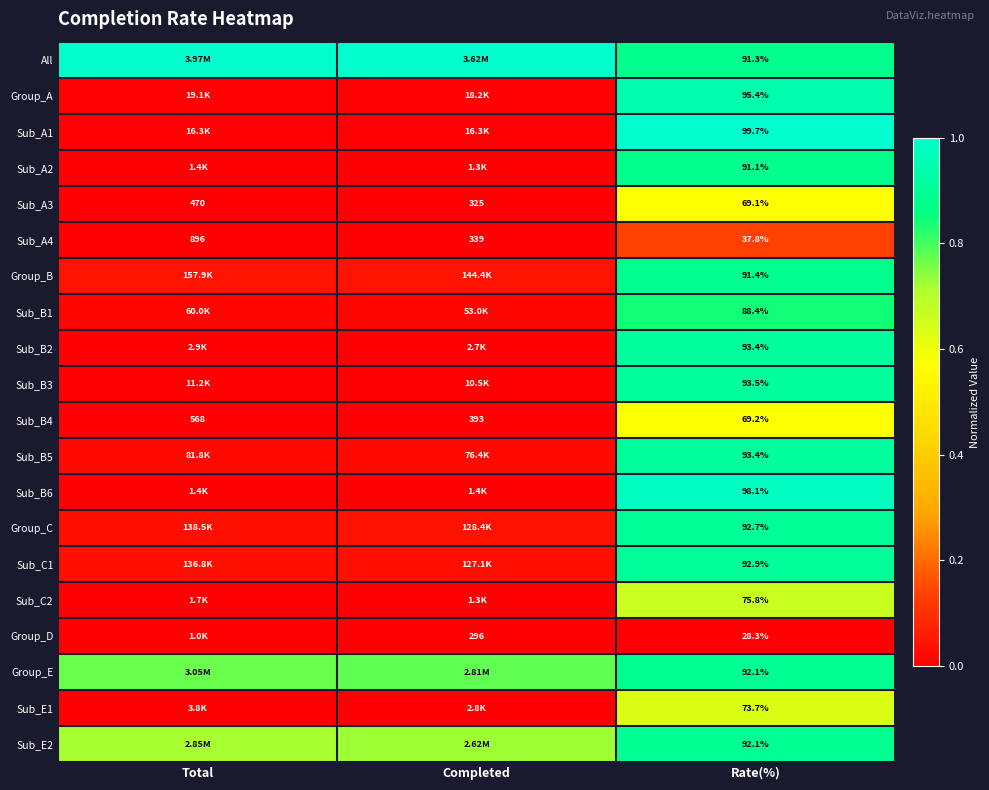

At which label is Sub_A4 closest to 466?

Completed